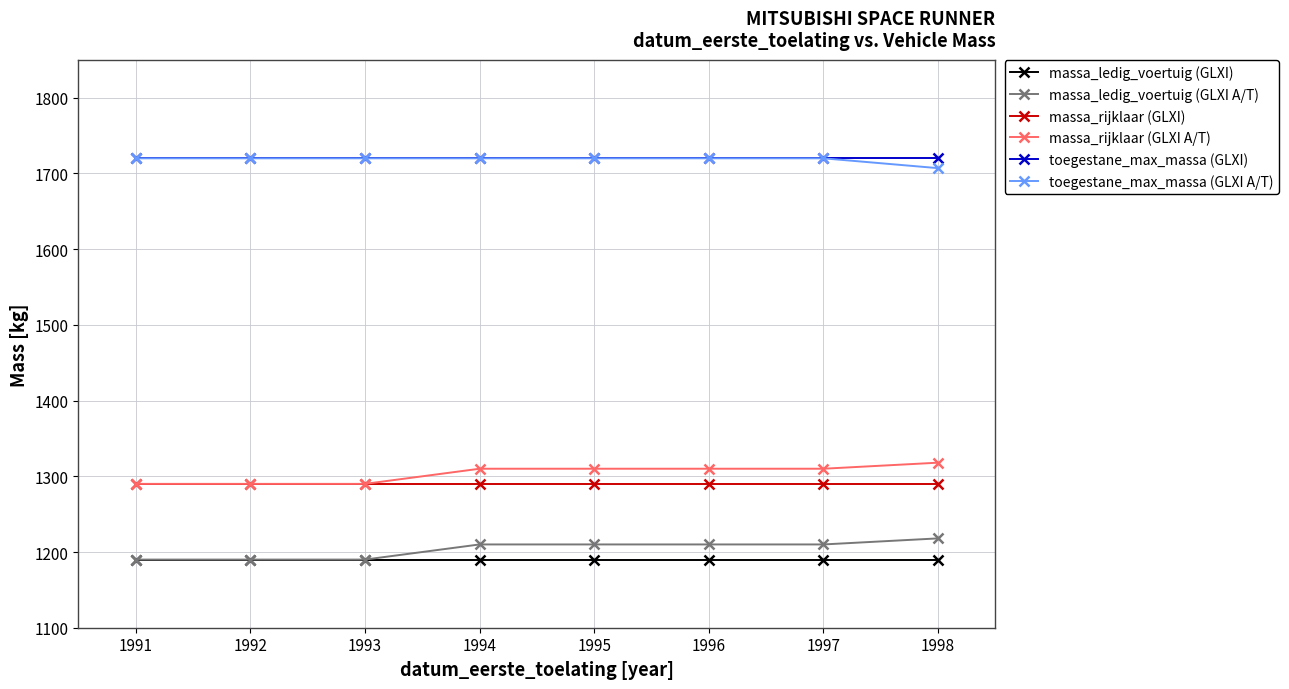

What is the highest value of the massa_ledig_voertuig (GLXI) series?

1190